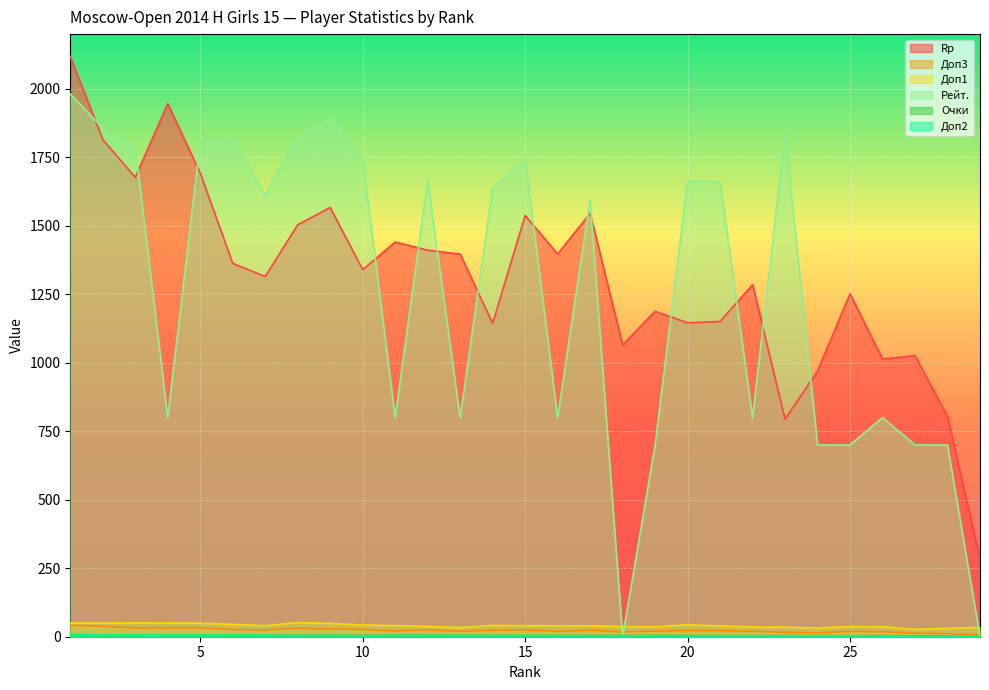

How many lines are shown in the chart?

6